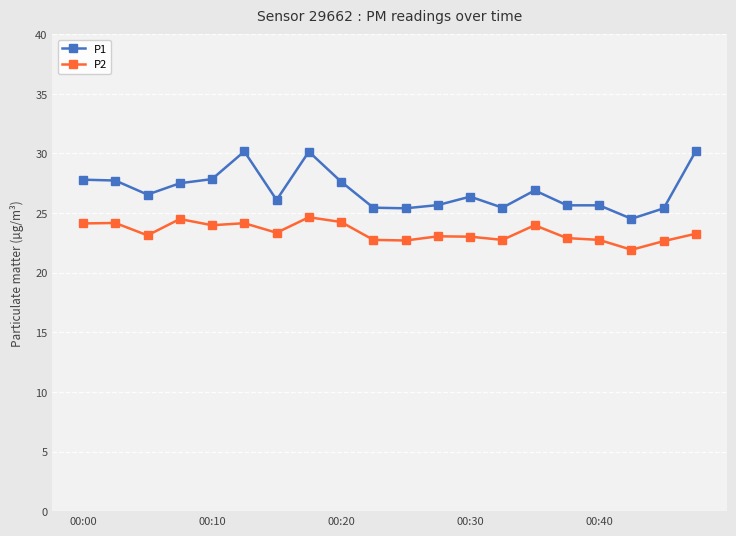

Rank the series by their maximum value, from lowest to highest.

P2, P1